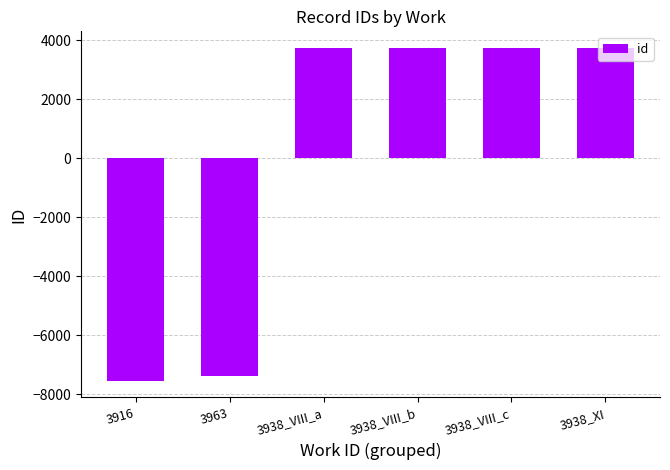

The value at 3938_VIII_c is 1834.5. True or false?

False